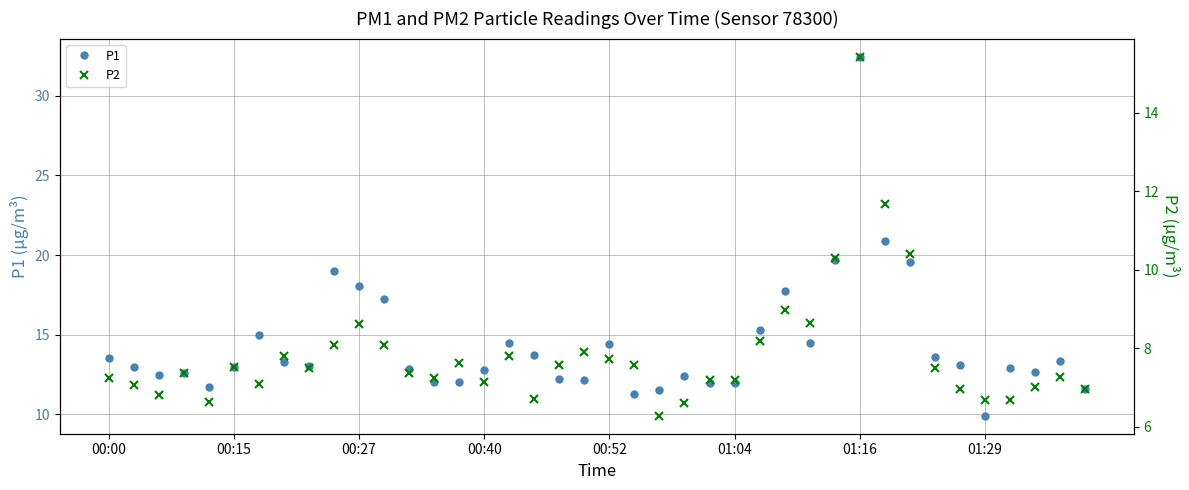

Which category has the lowest value in the P1 series?

01:29